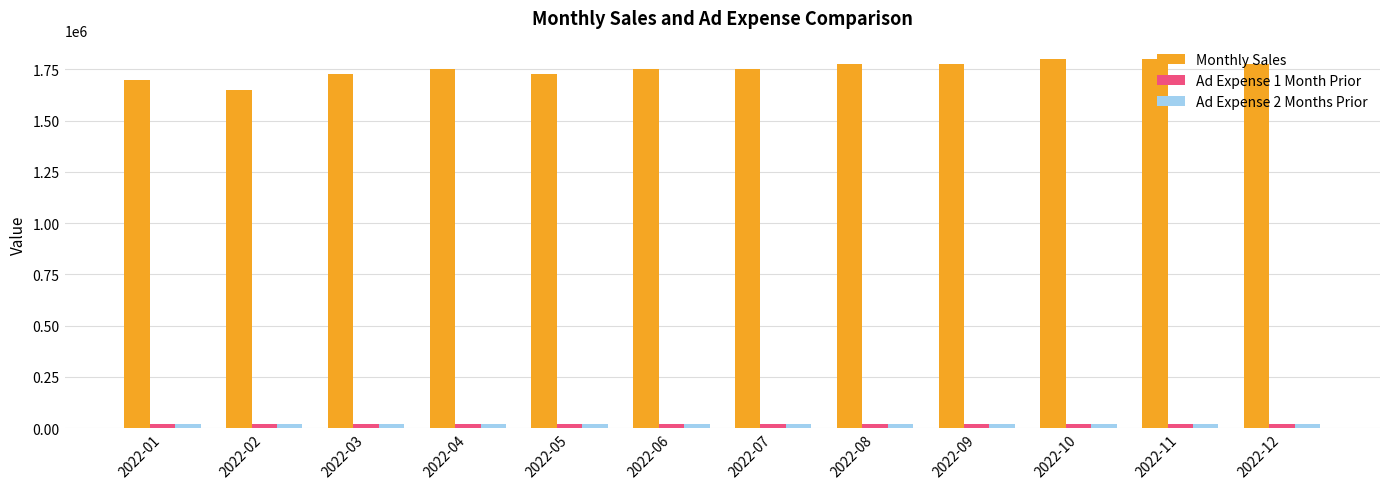

Which series has the widest spread of values?

Monthly Sales